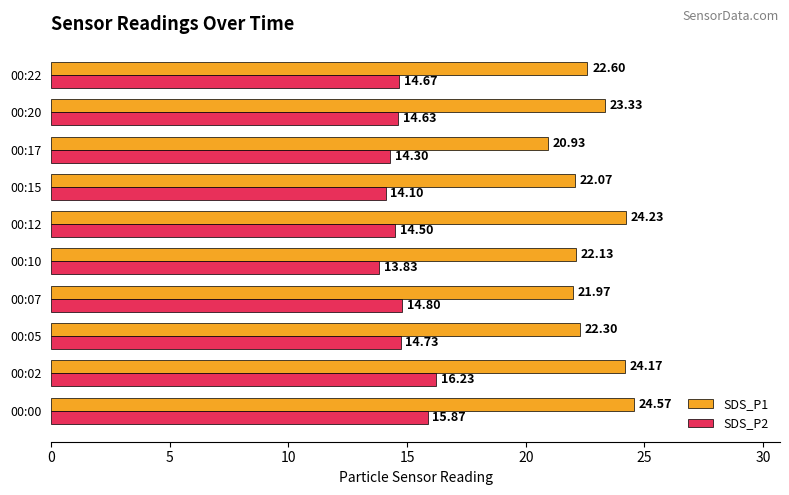

What is the sum of all SDS_P2 values?

147.7